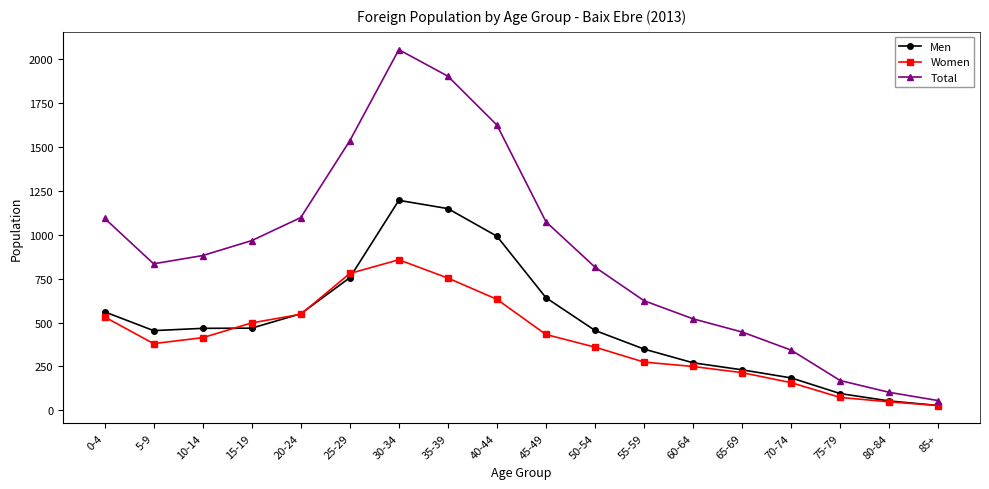

At which category is the sum across all series the highest?

30-34